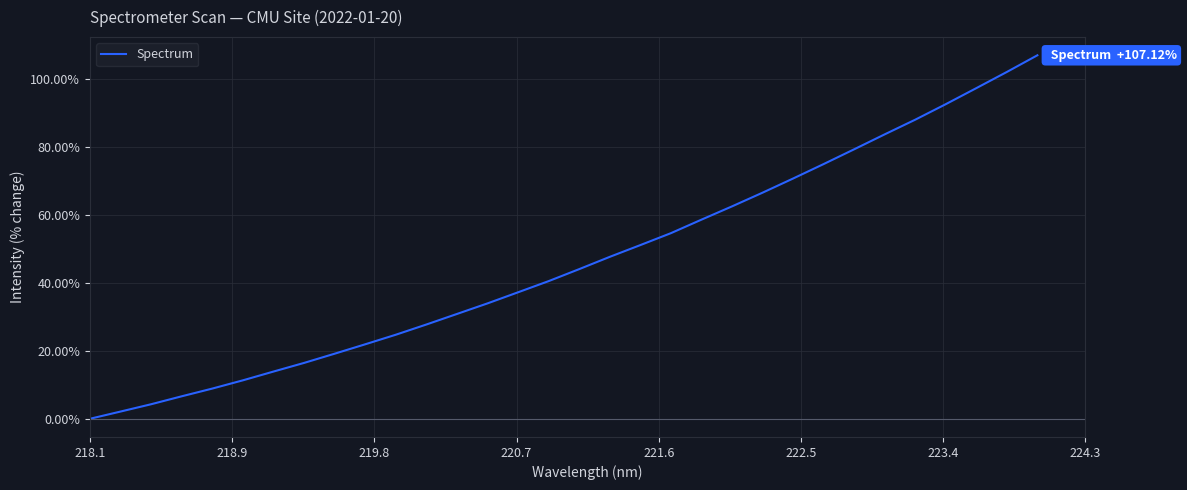

What is the average value?

46.3